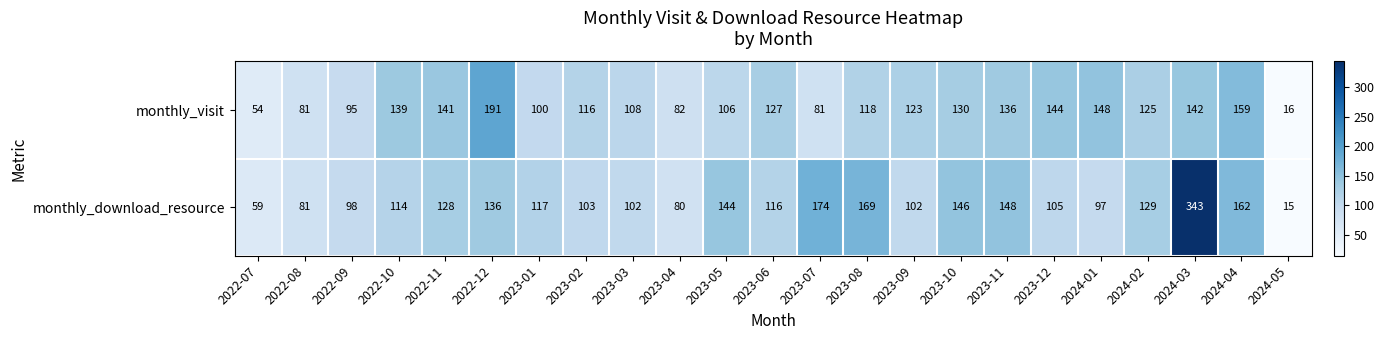

What is the sum of all monthly_download_resource values?

2868